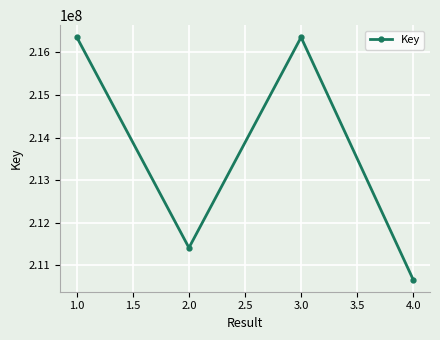

What is the change in value from 2.0 to 4.0?

-747161